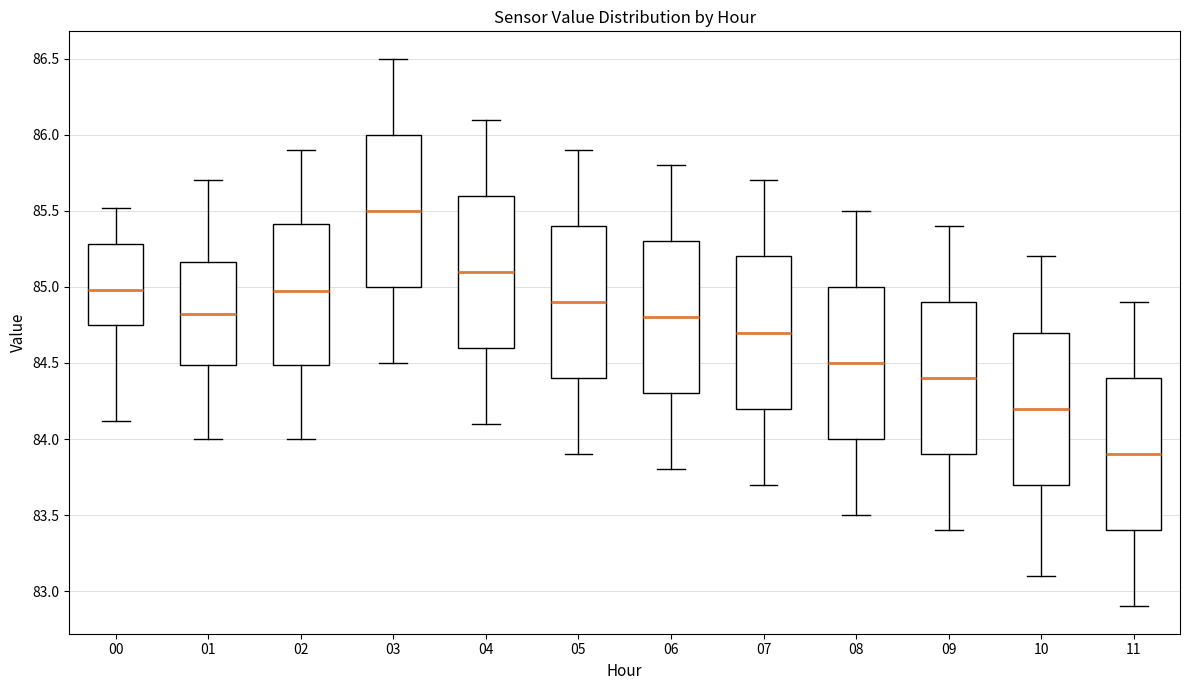

Reading left to right, transcribe this box plot: for each box, give where its median line is, the range the box spans, and where its two whiskers end, as read against the y-axis. The values are not printed on the chart, so give them approximately, as read against the axis.

00: median 85.00, box 84.75 to 85.30, whiskers 84.10 to 85.50
01: median 84.85, box 84.50 to 85.15, whiskers 84.00 to 85.70
02: median 85.00, box 84.50 to 85.40, whiskers 84.00 to 85.90
03: median 85.50, box 85.00 to 86.00, whiskers 84.50 to 86.50
04: median 85.10, box 84.60 to 85.60, whiskers 84.10 to 86.10
05: median 84.90, box 84.40 to 85.40, whiskers 83.90 to 85.90
06: median 84.80, box 84.30 to 85.30, whiskers 83.80 to 85.80
07: median 84.70, box 84.20 to 85.20, whiskers 83.70 to 85.70
08: median 84.50, box 84.00 to 85.00, whiskers 83.50 to 85.50
09: median 84.40, box 83.90 to 84.90, whiskers 83.40 to 85.40
10: median 84.20, box 83.70 to 84.70, whiskers 83.10 to 85.20
11: median 83.90, box 83.40 to 84.40, whiskers 82.90 to 84.90